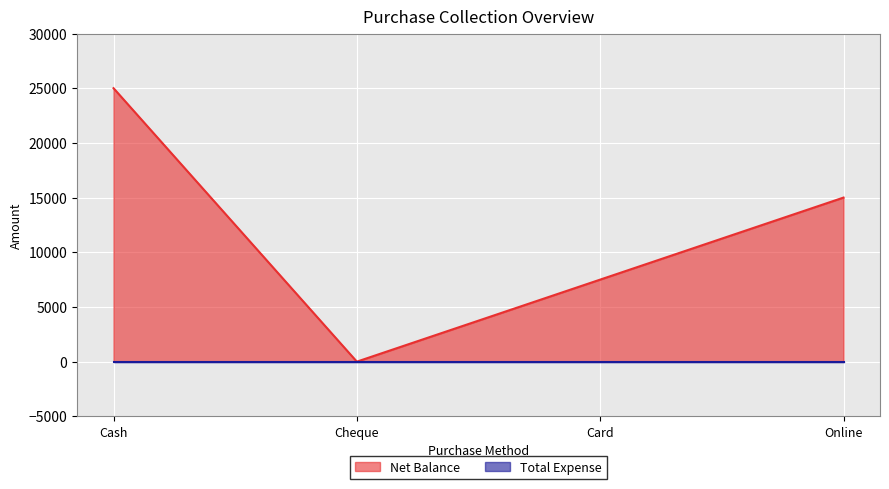

Does the chart display data point markers on the line(s)?

No